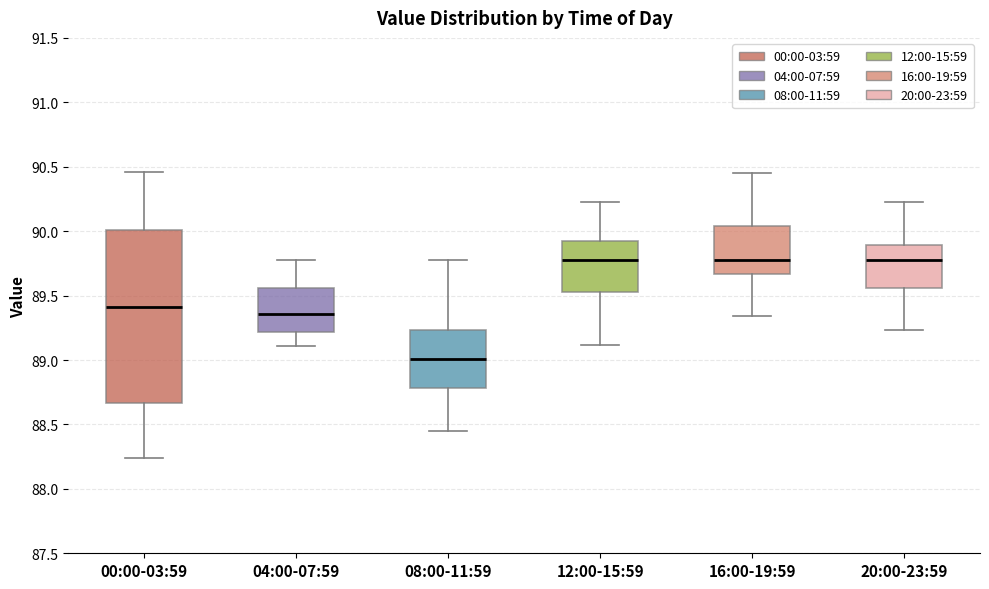

Reading left to right, transcribe this box plot: for each box, give where its median line is, the range the box spans, and where its two whiskers end, as read against the y-axis. The values are not printed on the chart, so give them approximately, as read against the axis.

00:00-03:59: median 89.40, box 88.65 to 90.00, whiskers 88.25 to 90.45
04:00-07:59: median 89.35, box 89.20 to 89.55, whiskers 89.10 to 89.80
08:00-11:59: median 89.00, box 88.80 to 89.25, whiskers 88.45 to 89.80
12:00-15:59: median 89.80, box 89.55 to 89.90, whiskers 89.10 to 90.25
16:00-19:59: median 89.80, box 89.65 to 90.05, whiskers 89.35 to 90.45
20:00-23:59: median 89.80, box 89.55 to 89.90, whiskers 89.25 to 90.25